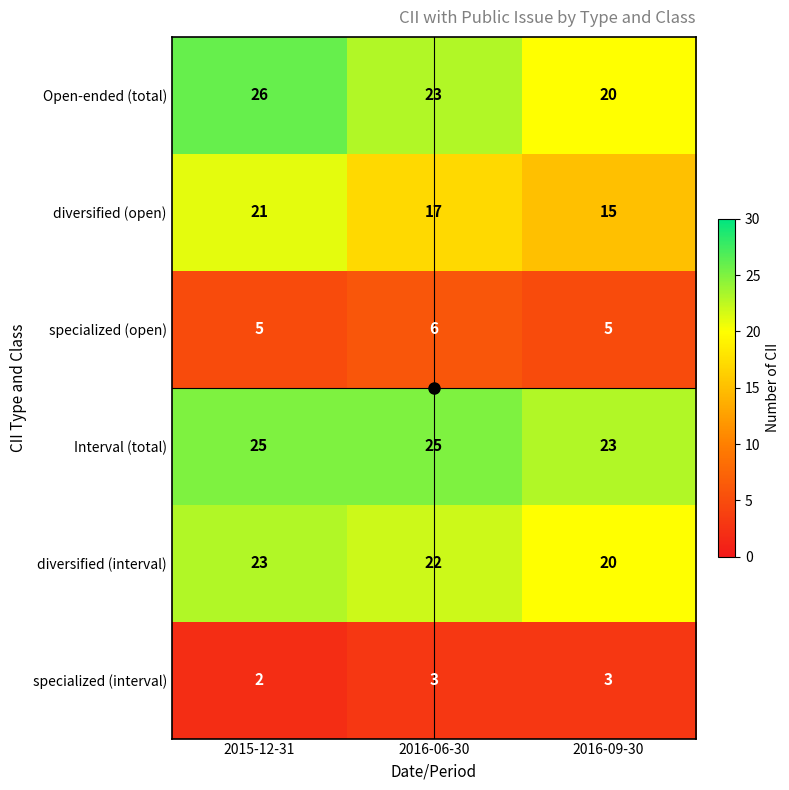

Is it true that Open-ended (total) equals 26 at 2015-12-31?

True